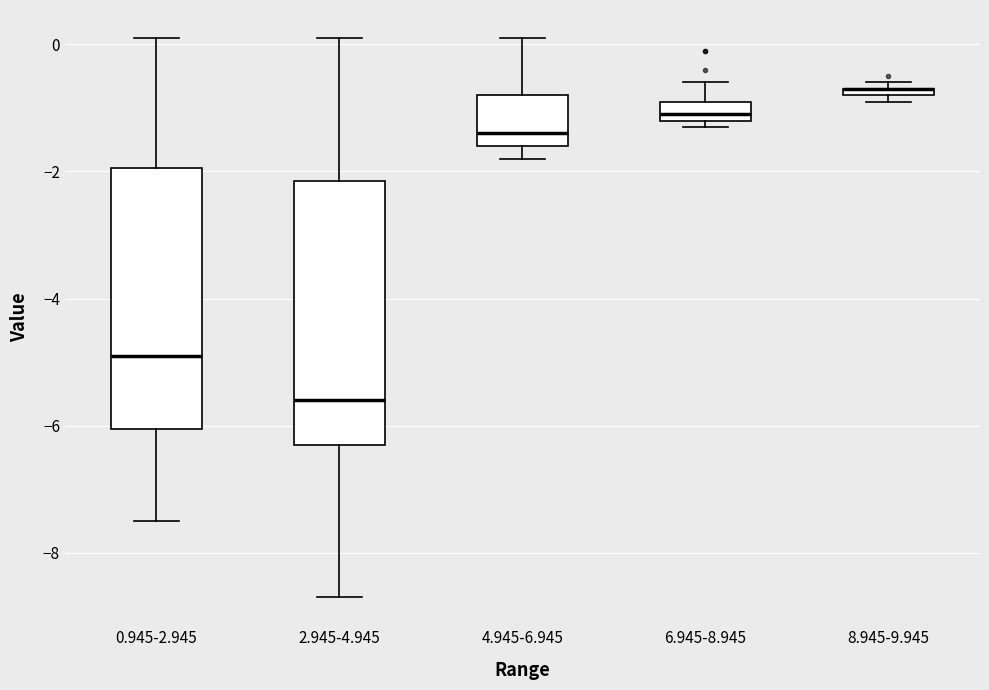

Where is the lower edge of the box for 8.945-9.945 on the y-axis? The values are not printed on the chart, so give them approximately, as read against the axis.

-0.8